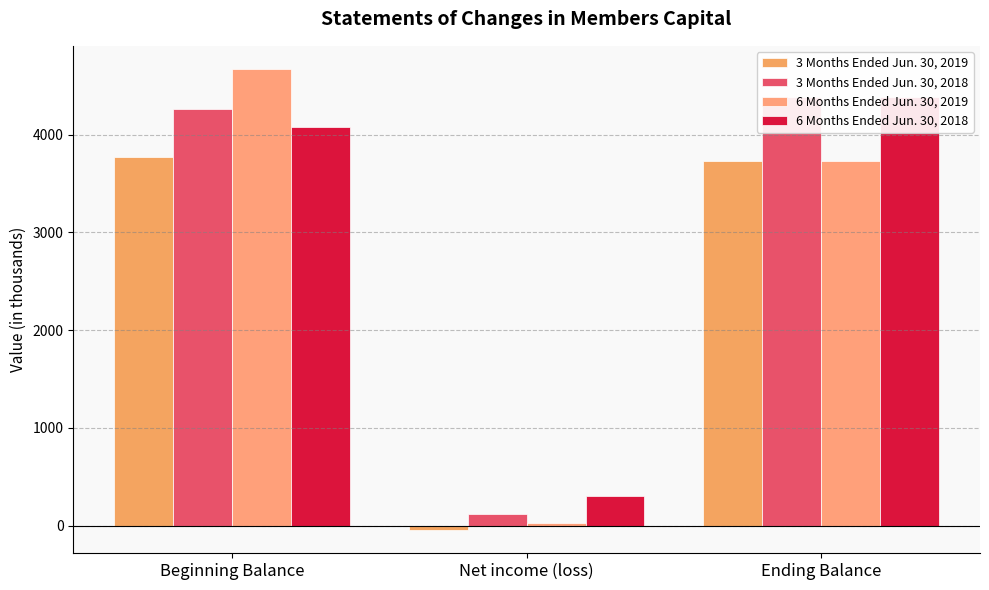

List the series in order of their peak value, lowest first.

3 Months Ended Jun. 30, 2019, 3 Months Ended Jun. 30, 2018, 6 Months Ended Jun. 30, 2018, 6 Months Ended Jun. 30, 2019